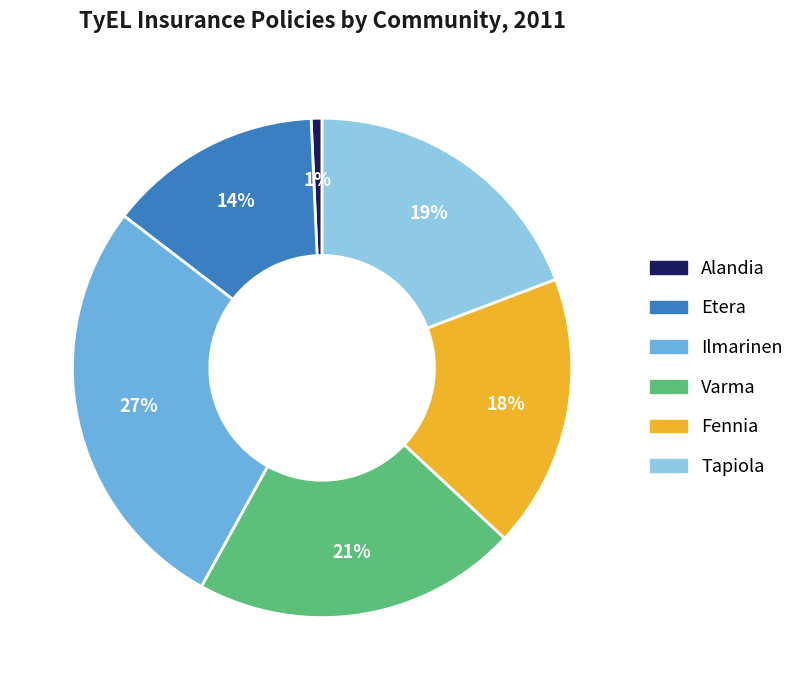

Is Ilmarinen the majority of the pie?

No